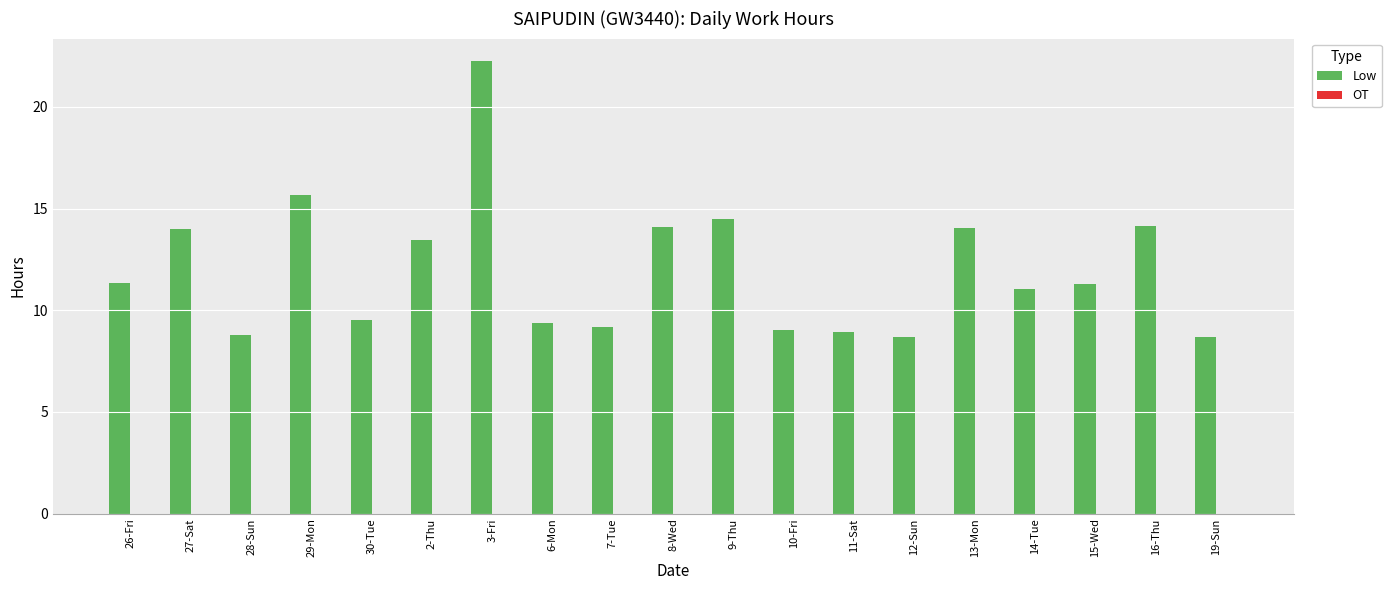

True or false: the data shows 12.8 at 19-Sun.

False